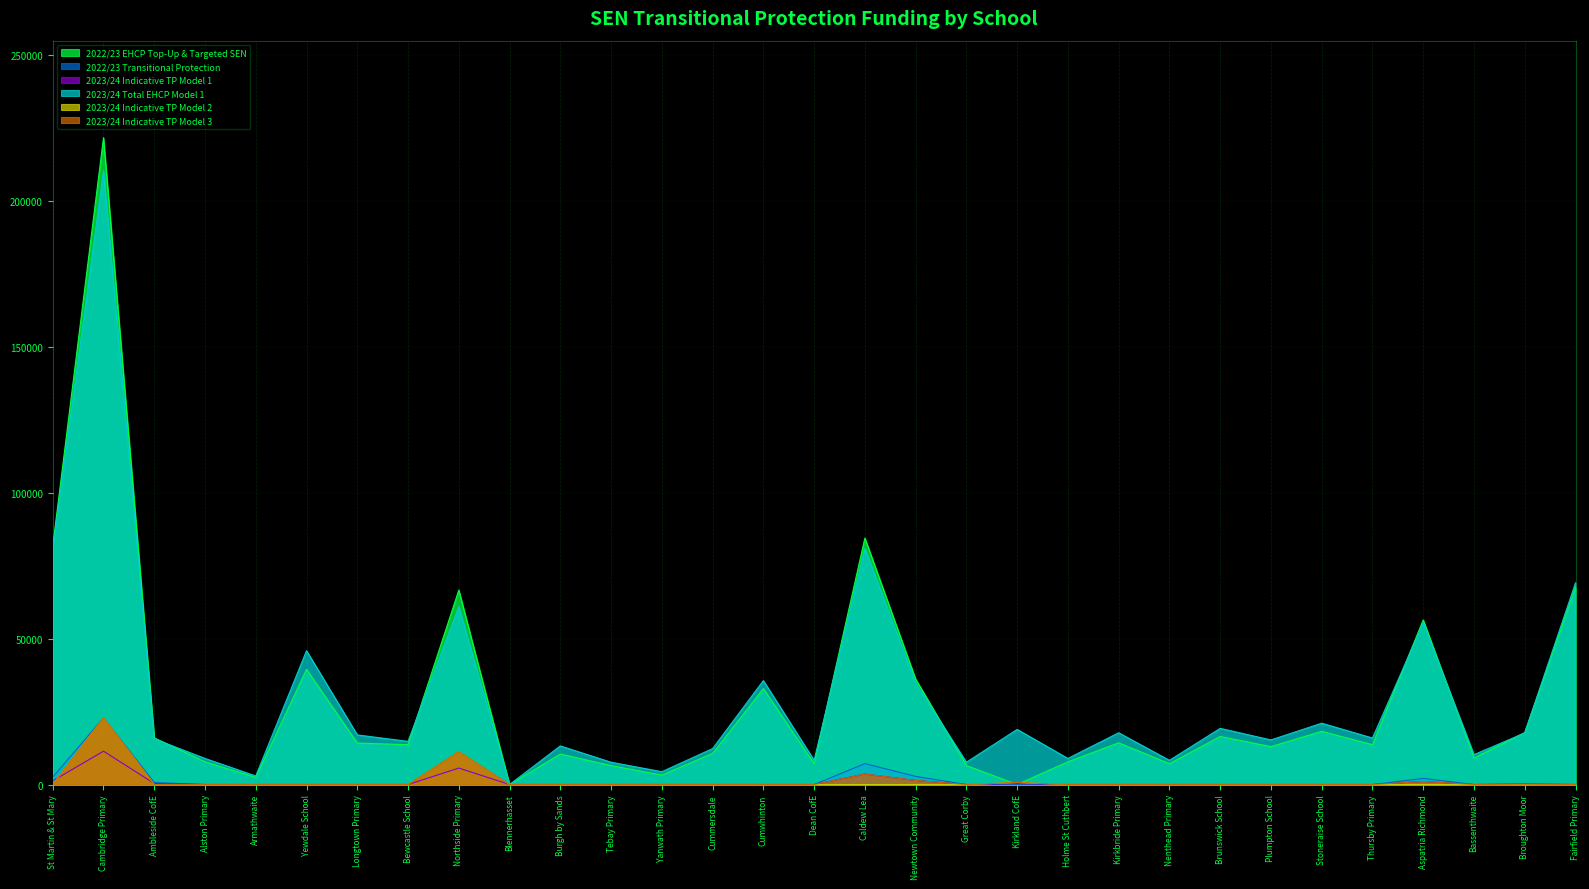

What is the value of the 2023/24 Indicative TP Model 1 point at the 30th from the left?

109.0